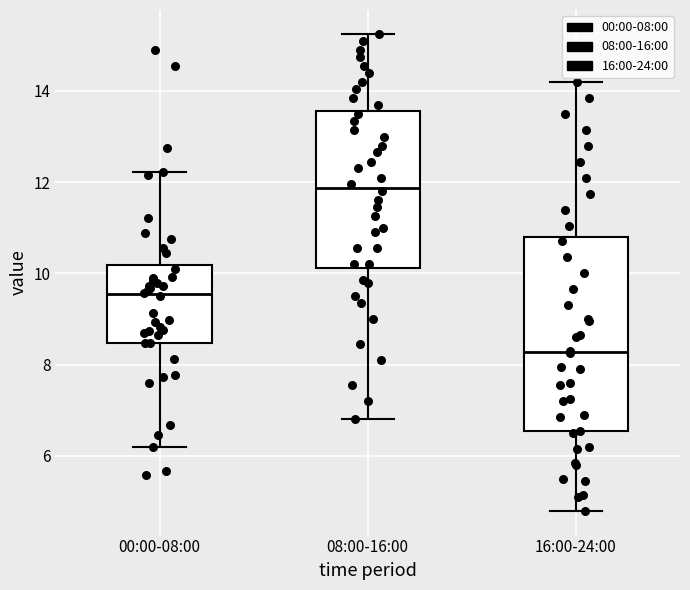

Which box's median line is the highest?

08:00-16:00